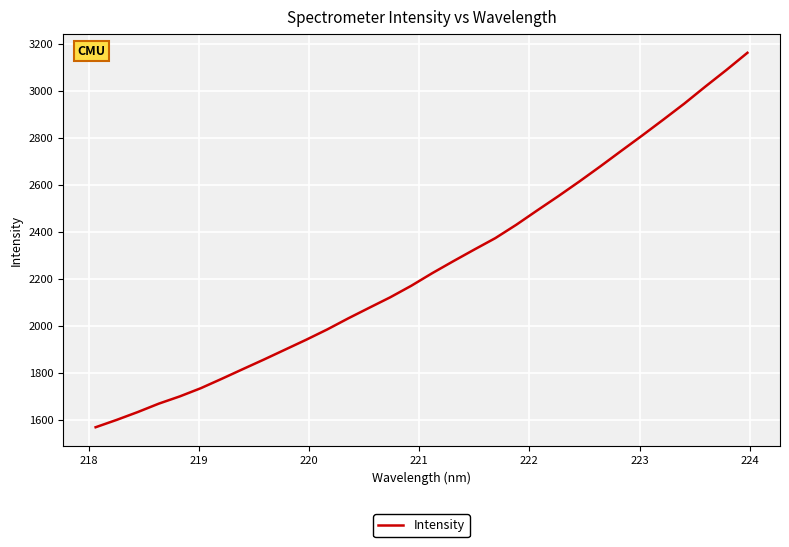

What is the difference between the maximum and minimum values?

1595.1